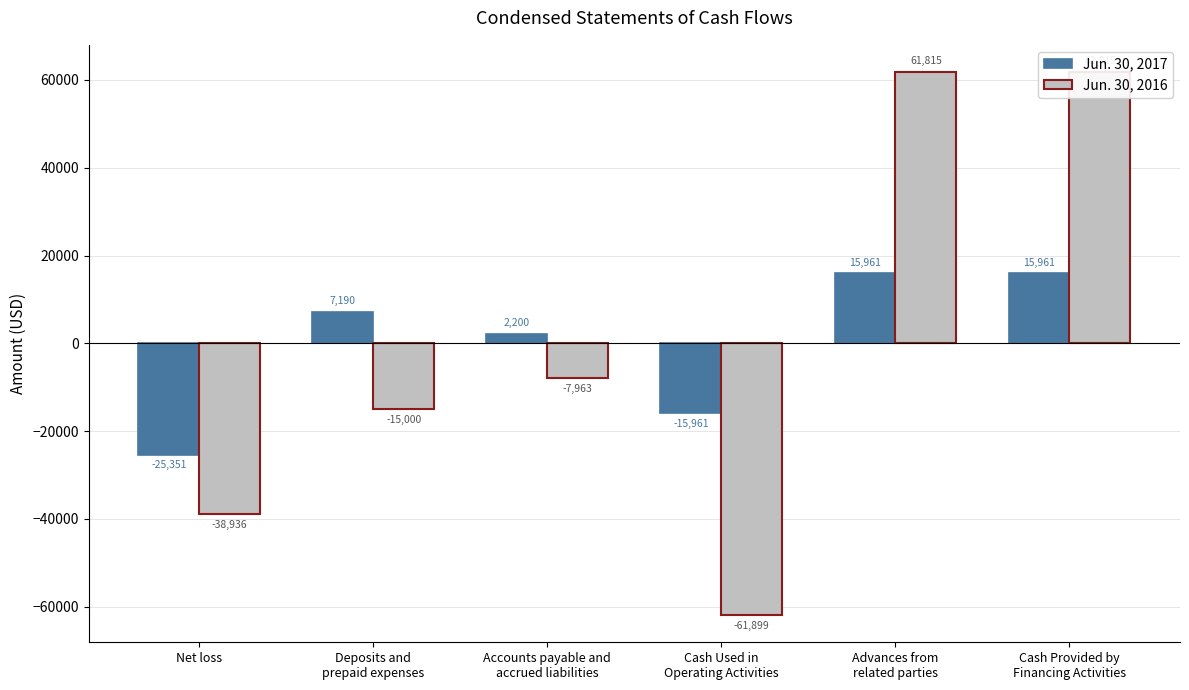

Reading right to left, extract all data points from this chart.

Jun. 30, 2017: 15961	15961	-15961	2200	7190	-25351
Jun. 30, 2016: 61815	61815	-61899	-7963	-15000	-38936